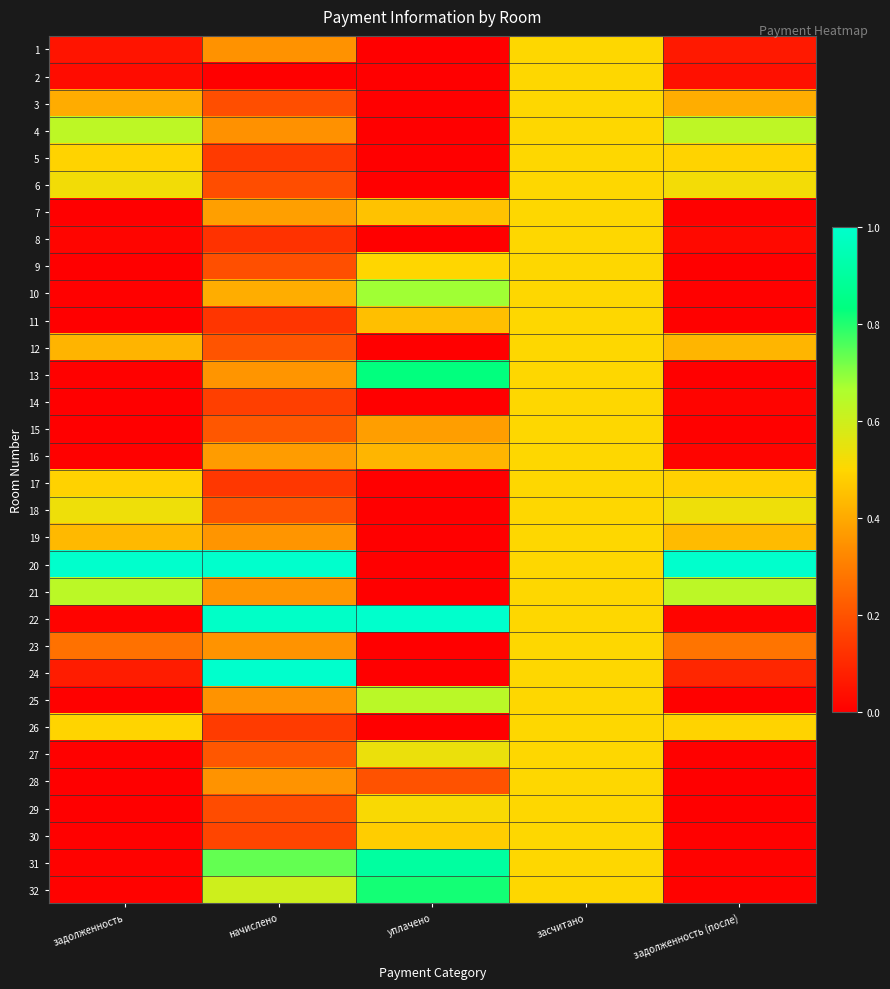

At how many categories does at least one series exceed 0?

5